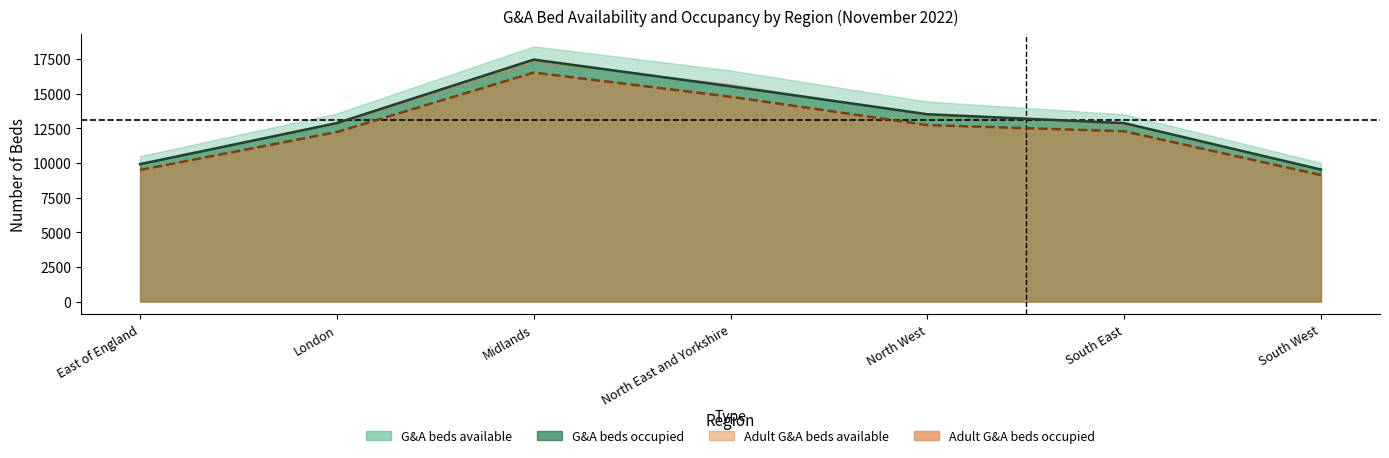

The G&A occupancy rate (scaled) series shows 23210.9 at Midlands. True or false?

False